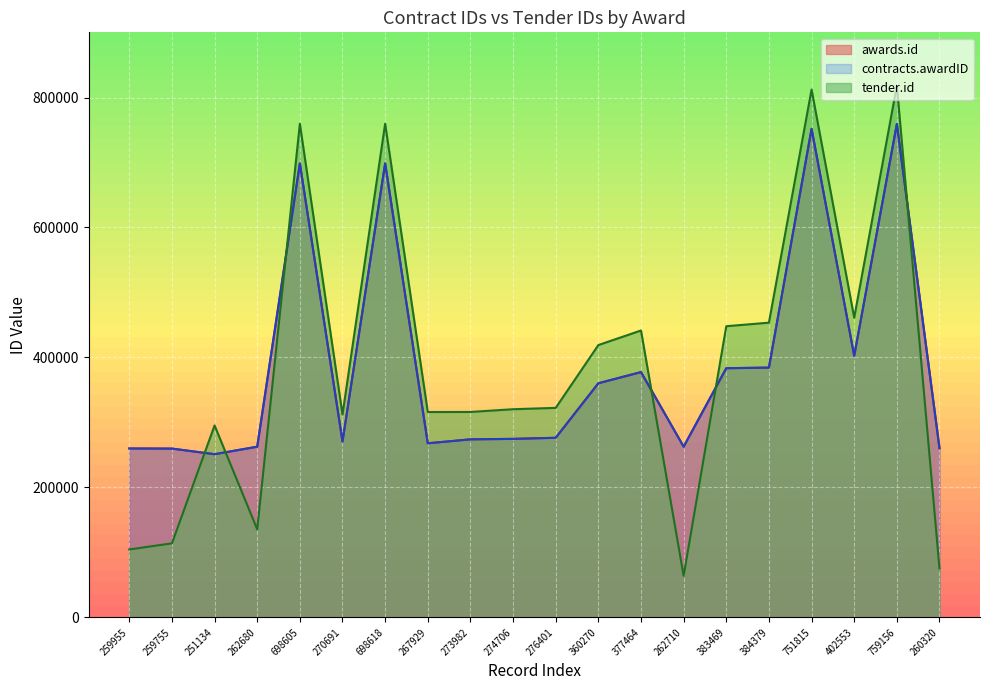

What is the sum of all contracts.awardID values?

7736592